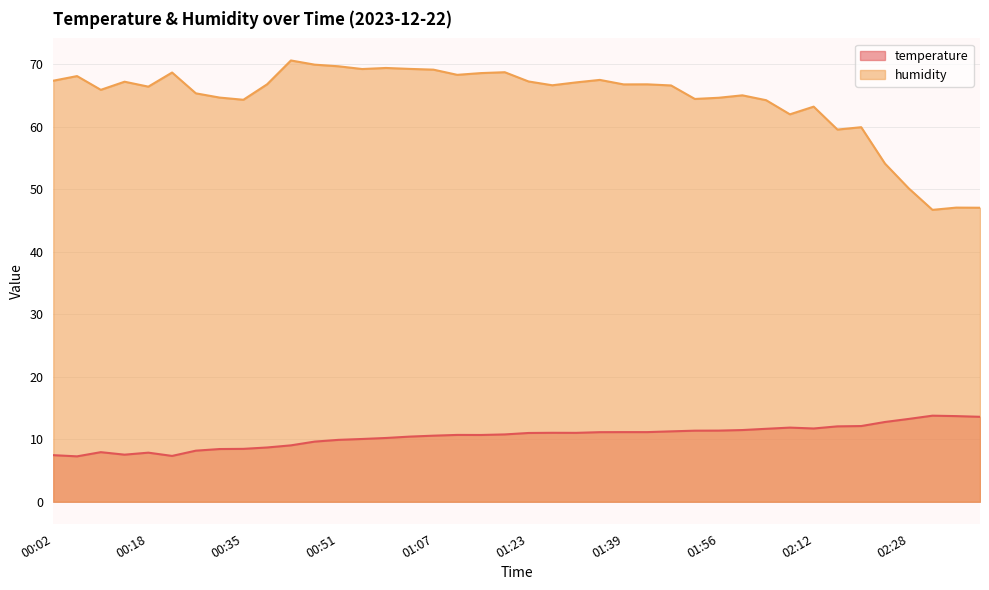

How many data points in temperature are above 11?

19